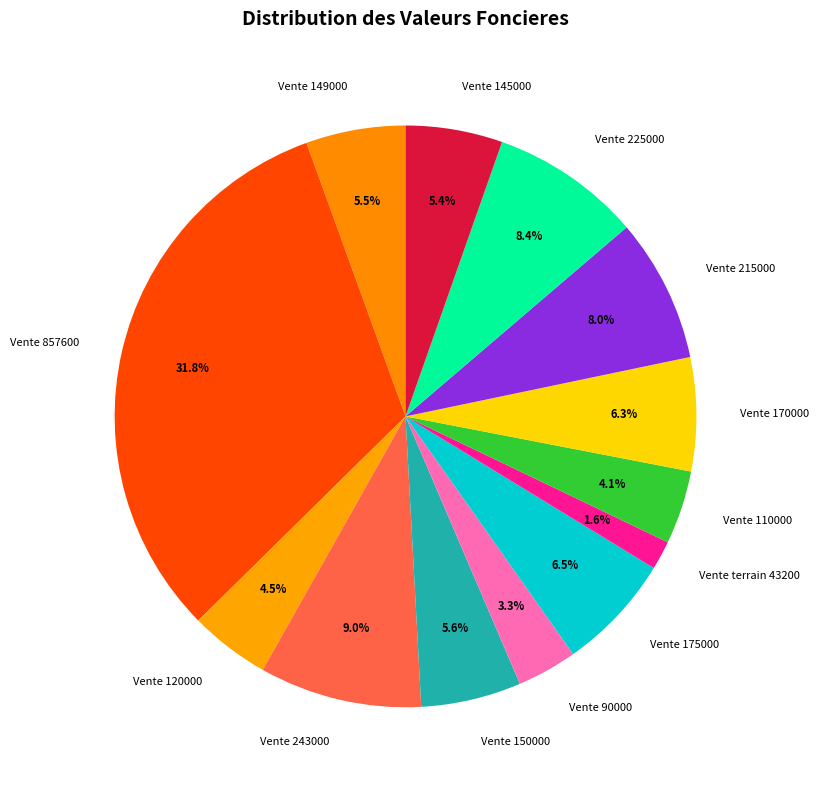

What percentage is the Vente 90000 slice, to the nearest percent?

3%